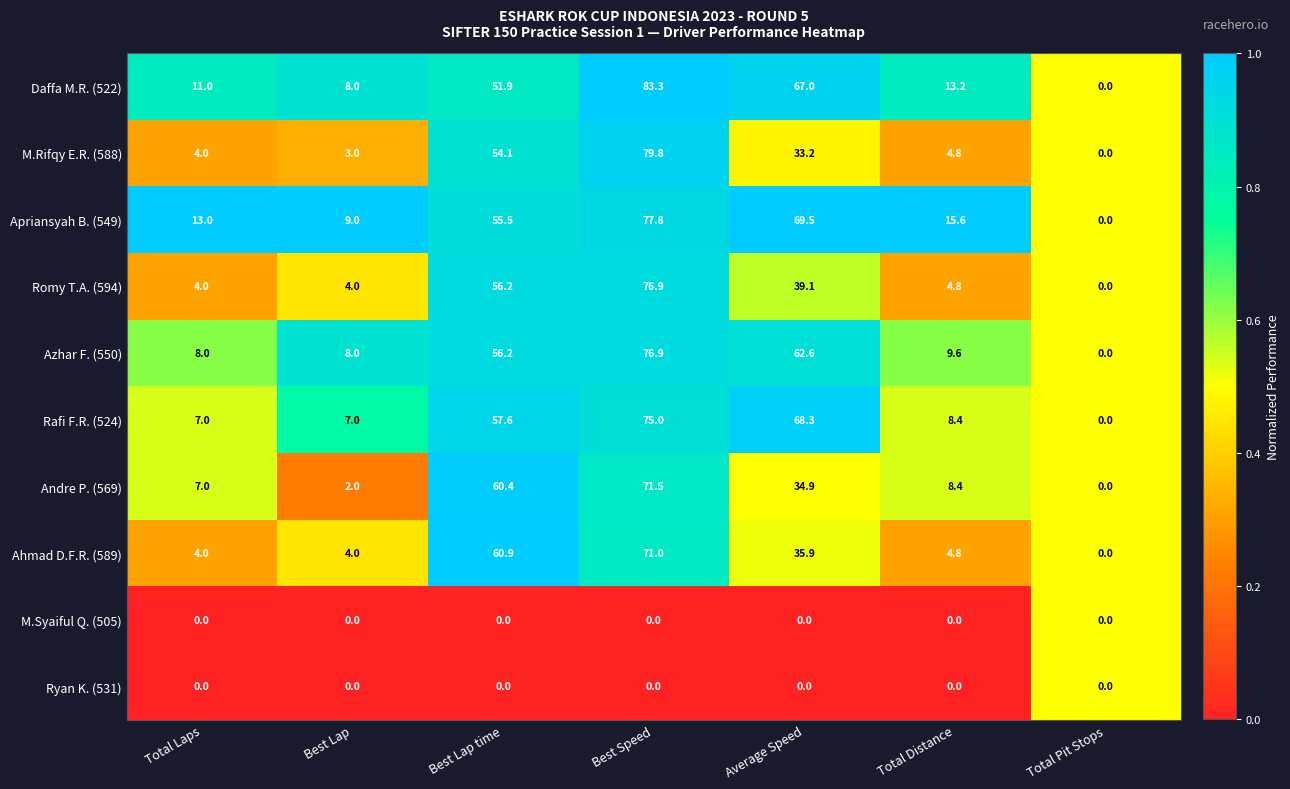

Where is Romy T.A. (594) nearest to the value 38?

Average Speed